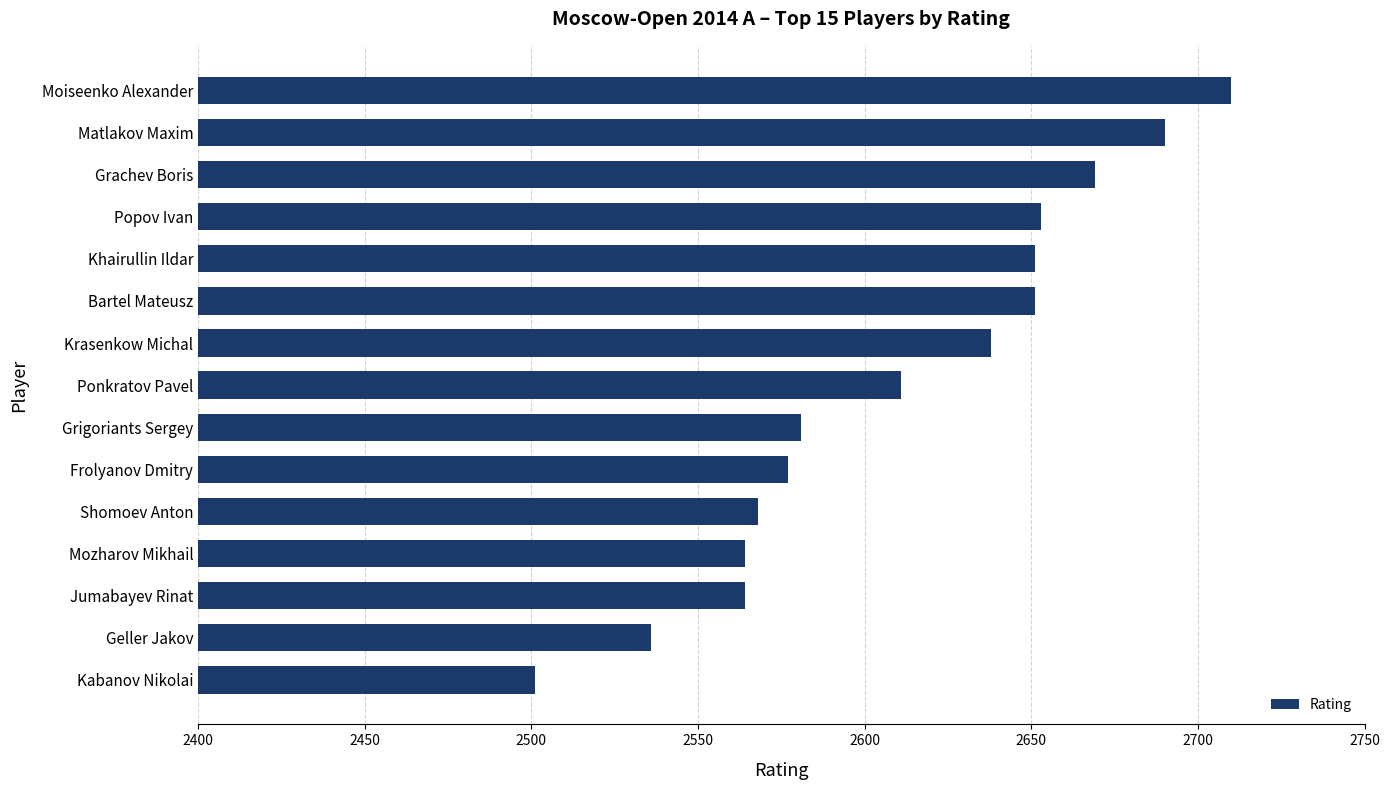

What is the difference between the maximum and minimum values?

209